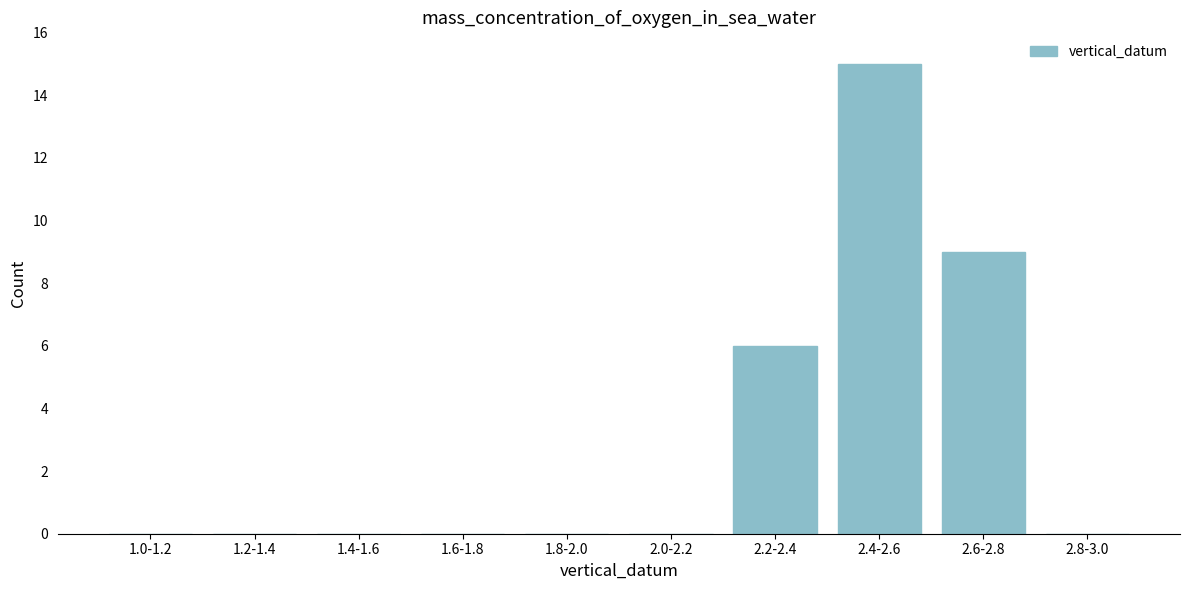

Reading left to right, transcribe all the data shown in this chart.

1.0-1.2=0	1.2-1.4=0	1.4-1.6=0	1.6-1.8=0	1.8-2.0=0	2.0-2.2=0	2.2-2.4=6	2.4-2.6=15	2.6-2.8=9	2.8-3.0=0